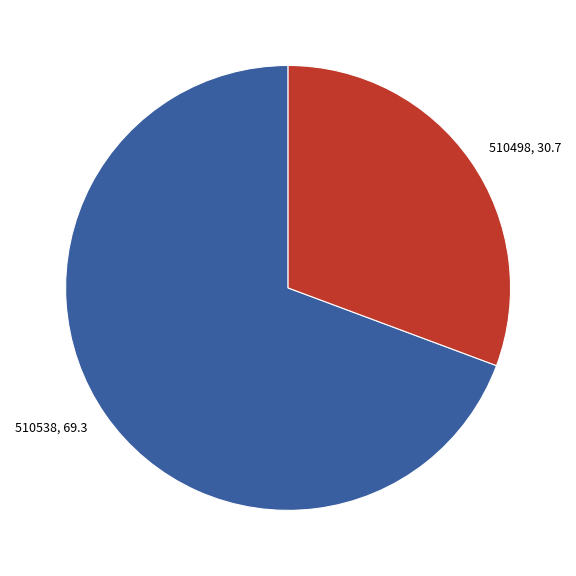

Is the sum of 510538 and 510498 greater than half?

Yes